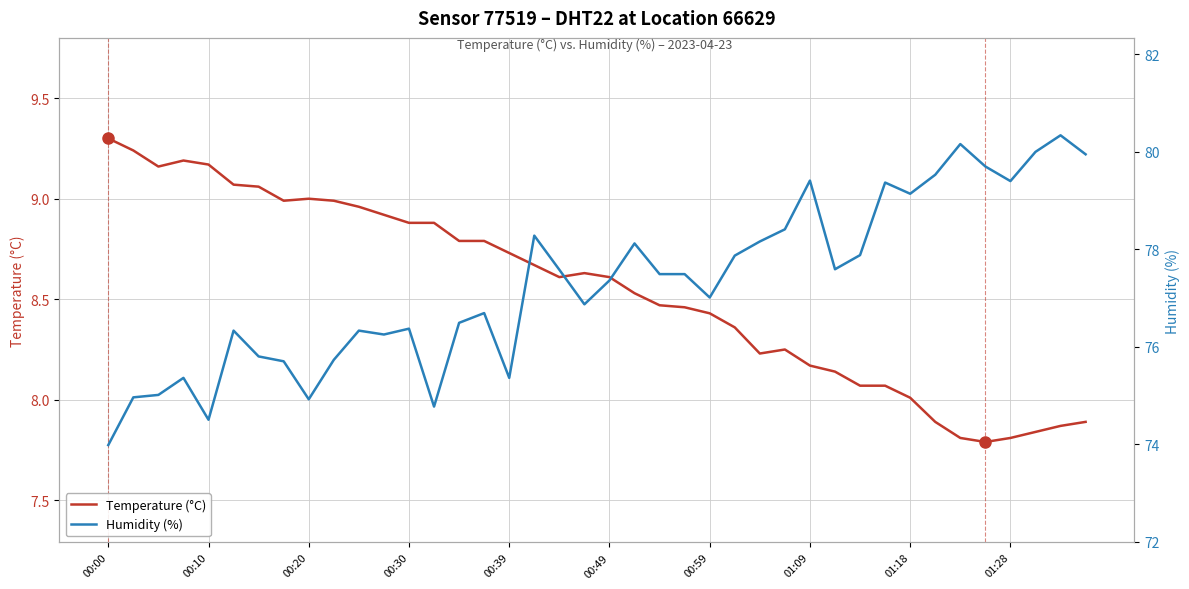

What is the total value across all series at 26?

86.4